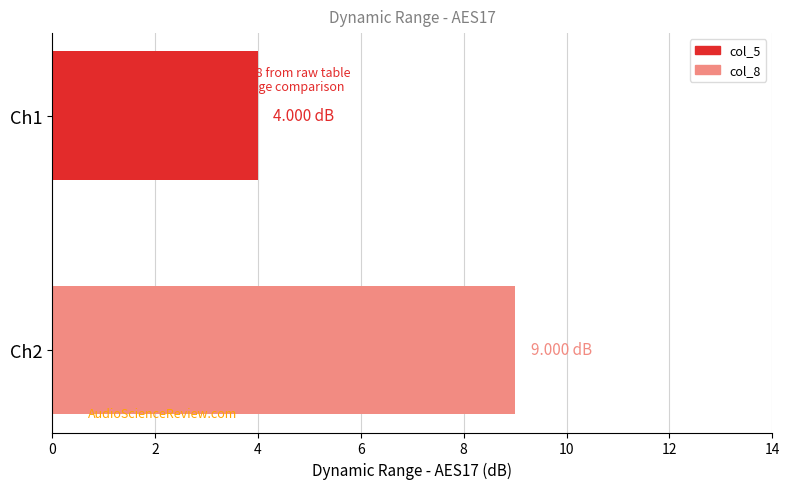

List the series in order of their overall mean, highest first.

col_8, col_5